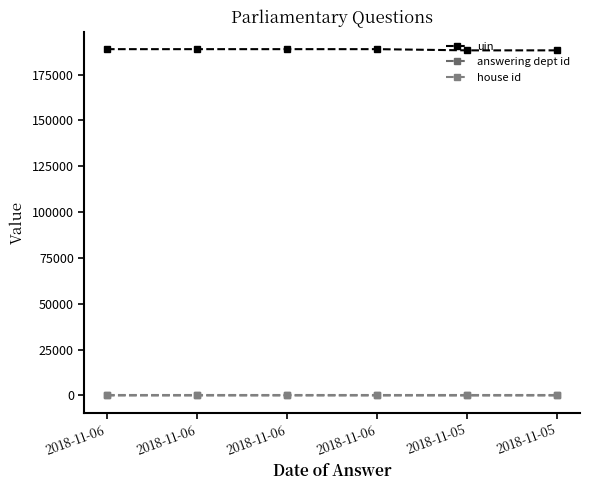

How many interior local valleys does the answering dept id series have?

1